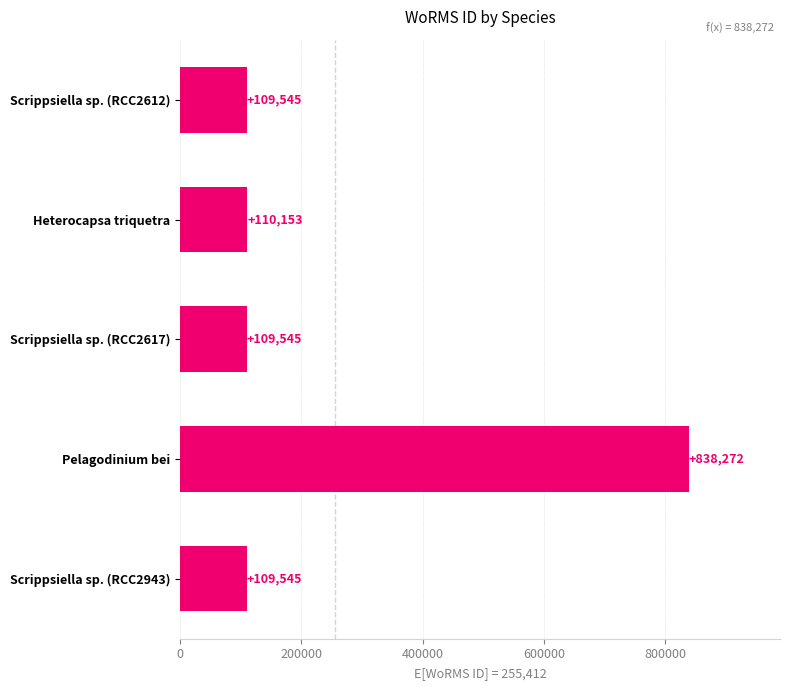

What is the sum of all values?

1277060